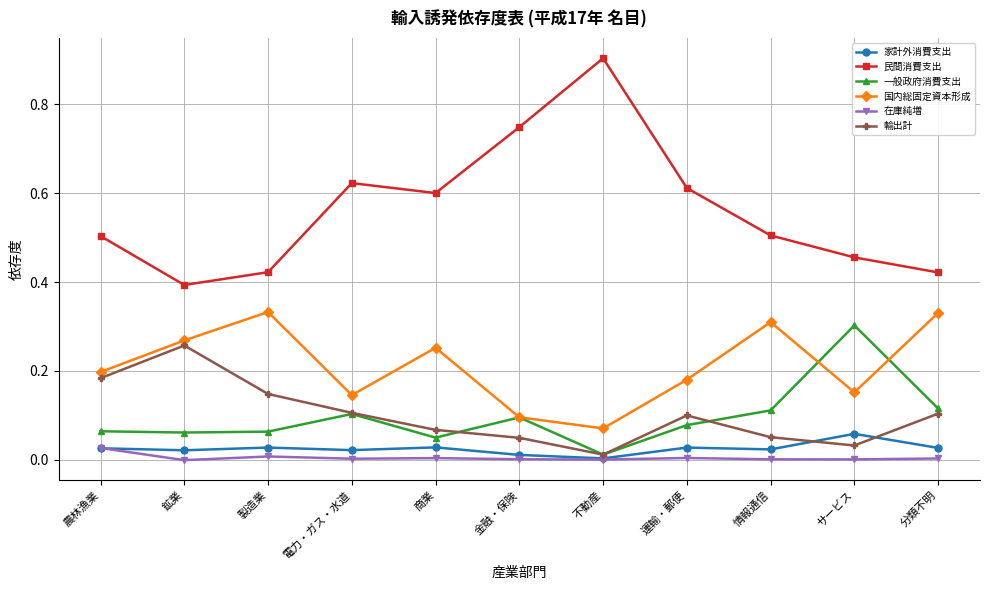

Is the value of 一般政府消費支出 at 電力・ガス・水道 greater than the value of 在庫純増 at 電力・ガス・水道?

Yes